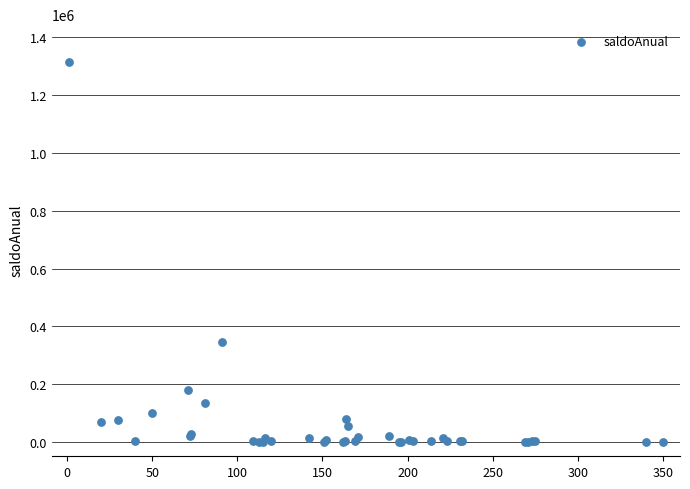

What Y value in the scatter plot is closest to 657219?

345486.0